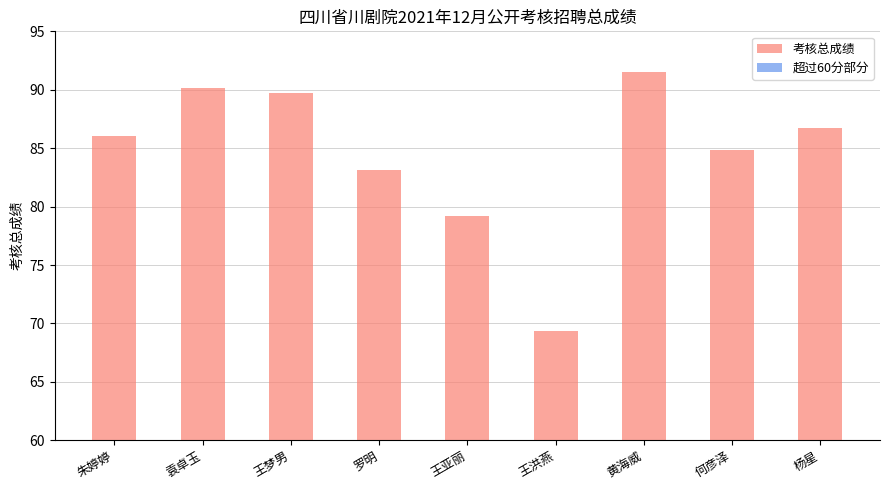

Which category has the lowest value across all series?

王洪燕